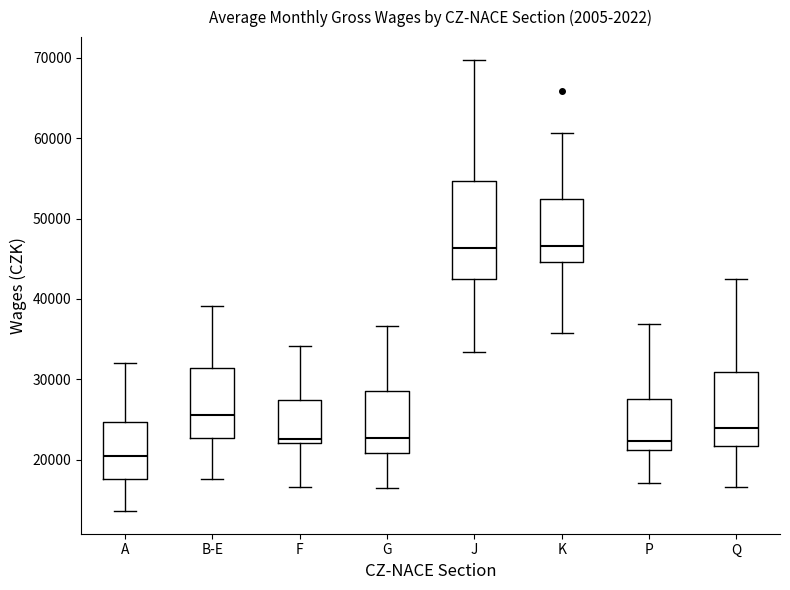

Reading left to right, transcribe this box plot: for each box, give where its median line is, the range the box spans, and where its two whiskers end, as read against the y-axis. The values are not printed on the chart, so give them approximately, as read against the axis.

A: median 20000, box 18000 to 25000, whiskers 14000 to 32000
B-E: median 26000, box 23000 to 31000, whiskers 18000 to 39000
F: median 23000, box 22000 to 27000, whiskers 17000 to 34000
G: median 23000, box 21000 to 28000, whiskers 16000 to 37000
J: median 46000, box 43000 to 55000, whiskers 33000 to 70000
K: median 47000, box 45000 to 52000, whiskers 36000 to 61000
P: median 22000, box 21000 to 28000, whiskers 17000 to 37000
Q: median 24000, box 22000 to 31000, whiskers 17000 to 42000